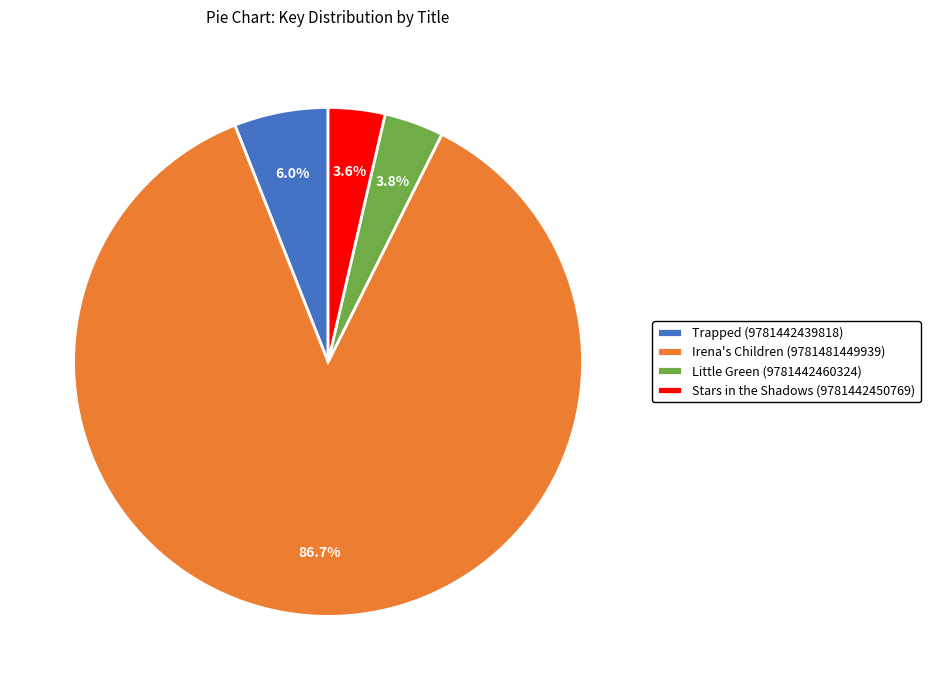

To the nearest percent, what percentage of the pie is Irena's Children (9781481449939)?

87%